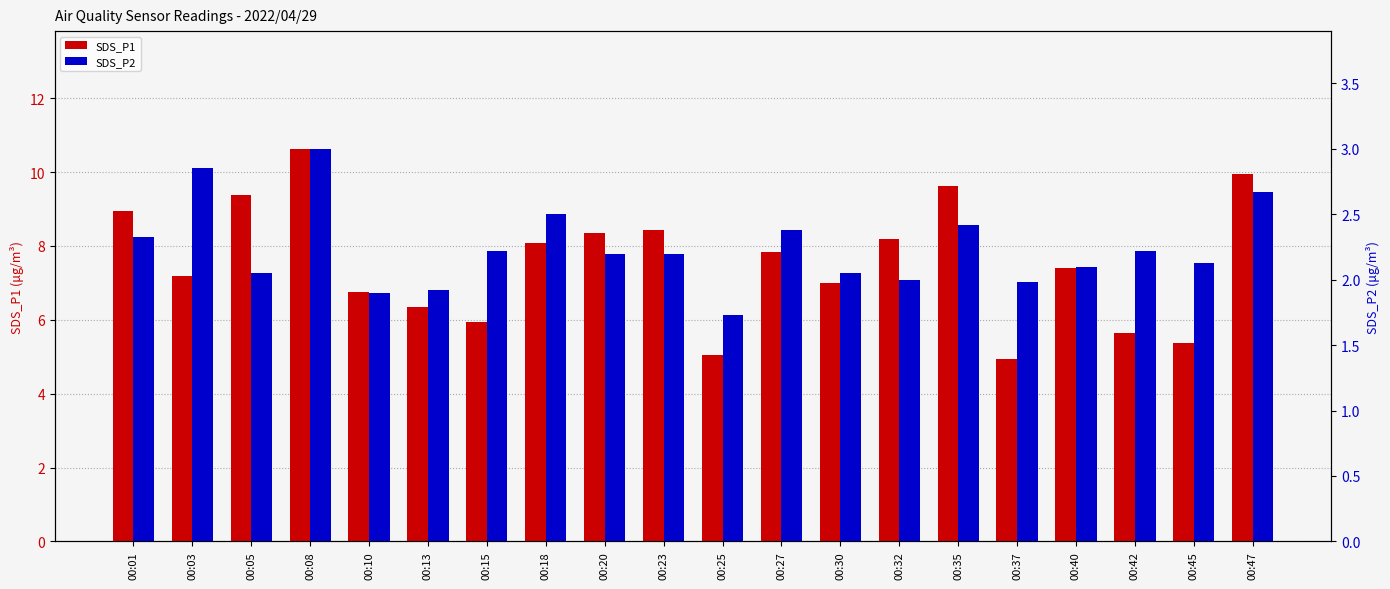

What is the average value of the SDS_P2 series?

2.2